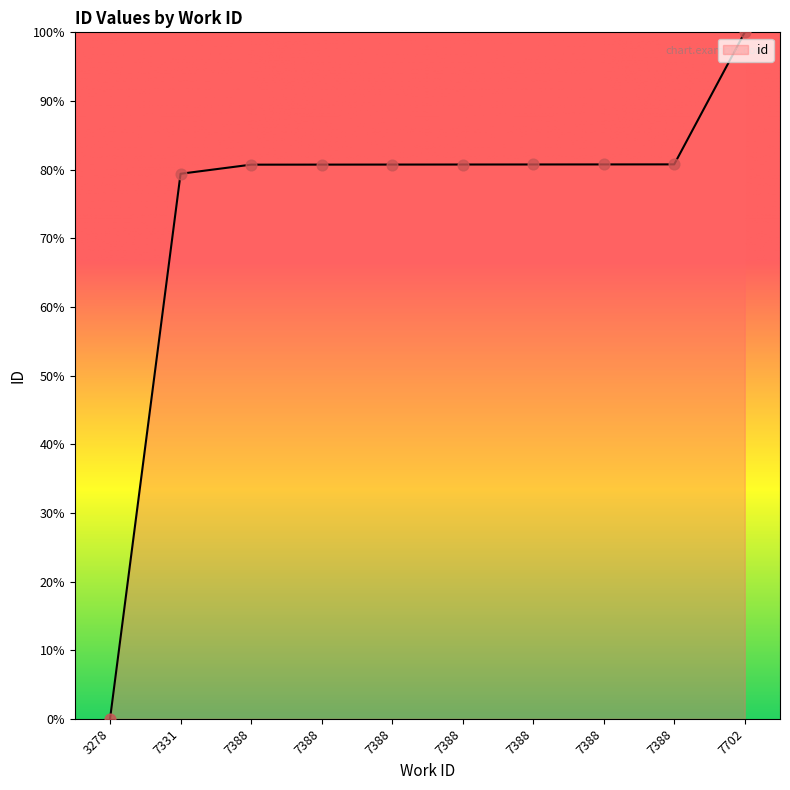

How many lines are shown in the chart?

1